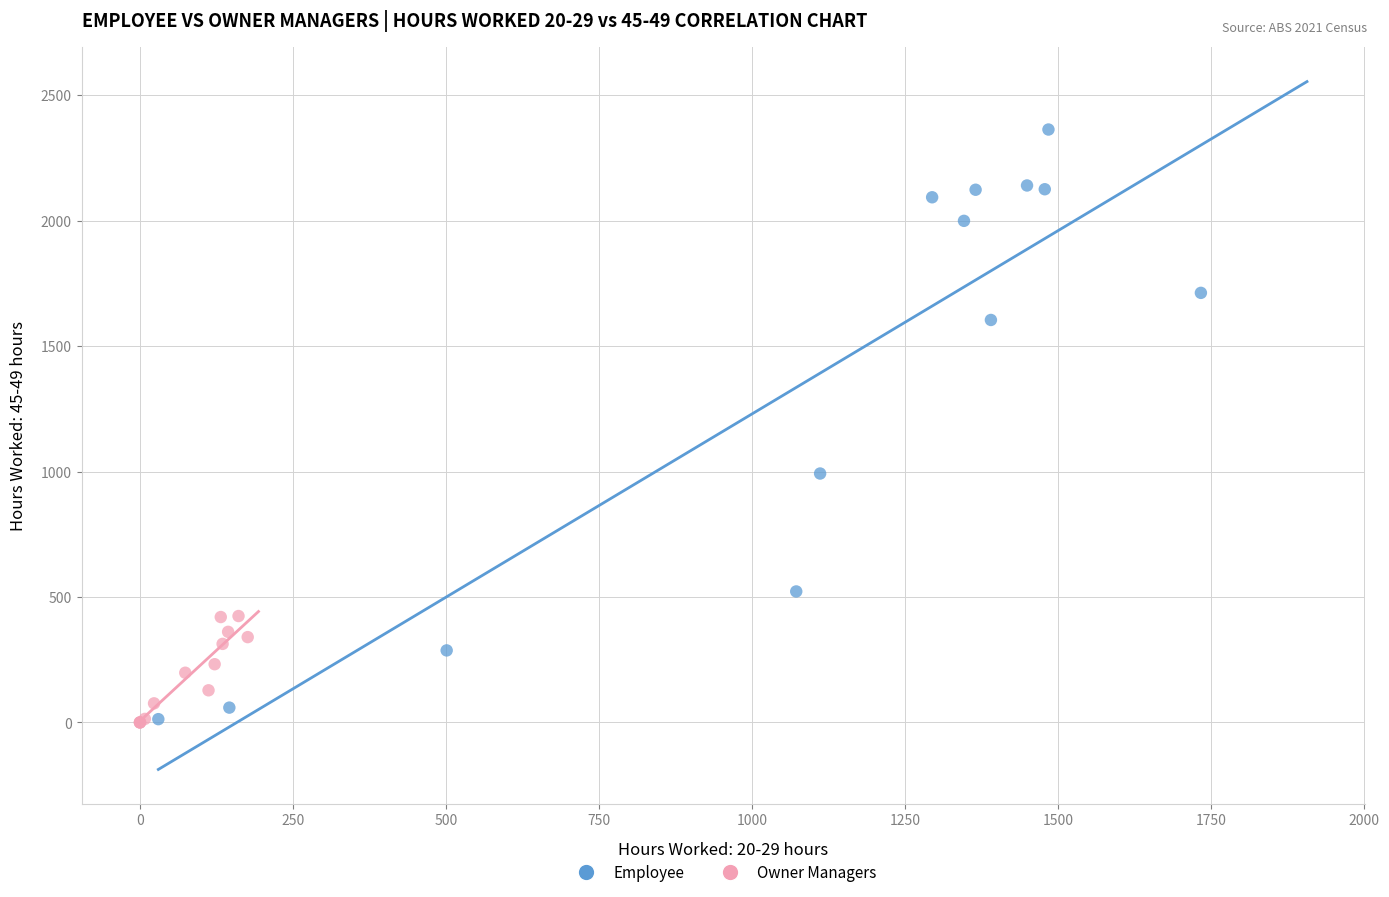

What are all the series names shown in the legend?

Employee, Owner Managers